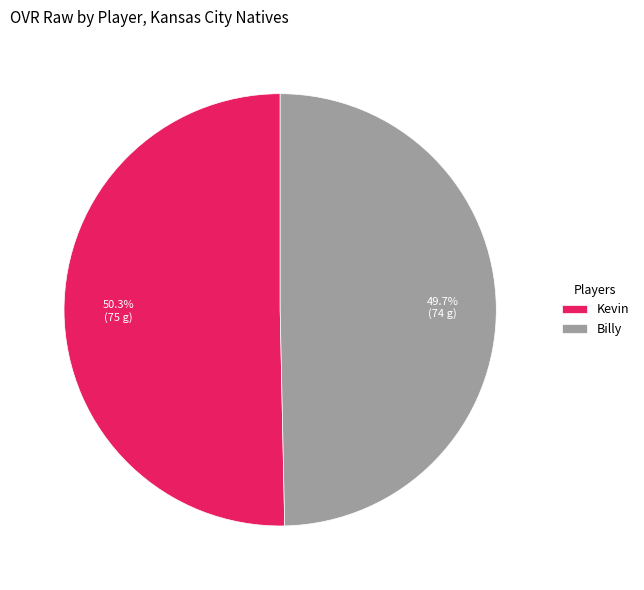

To the nearest percent, what is the difference between the Billy and Kevin slice percentages?

1%